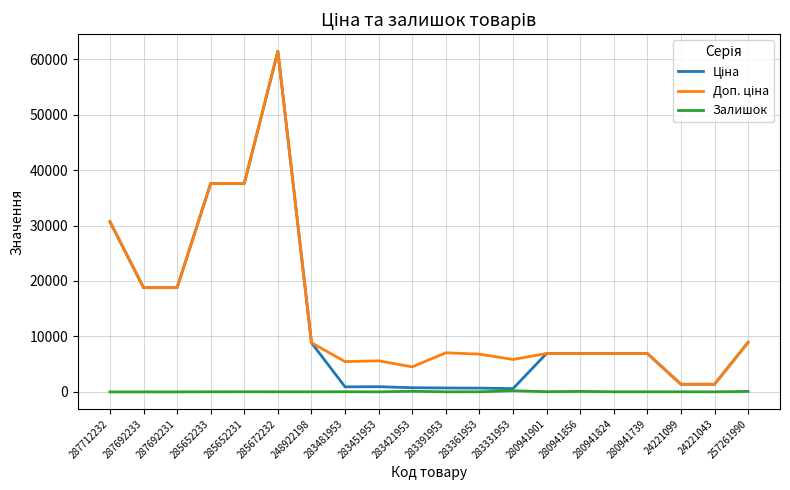

At which category does the chart reach its peak across all series?

285672232